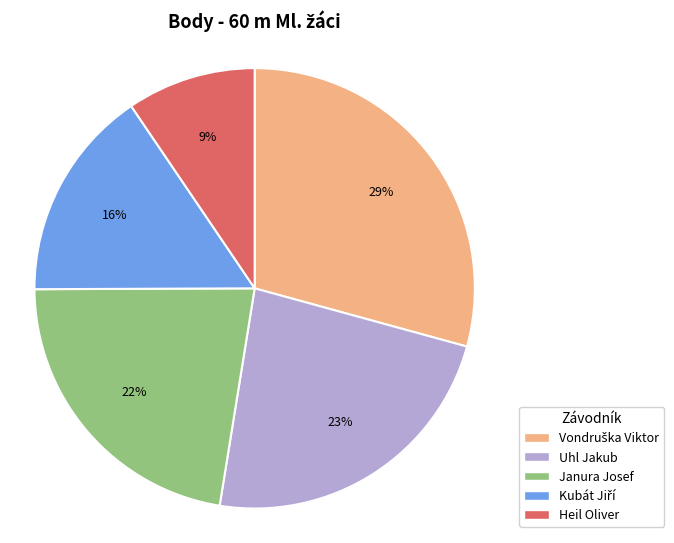

The Heil Oliver slice represents 9% of the pie. True or false?

True